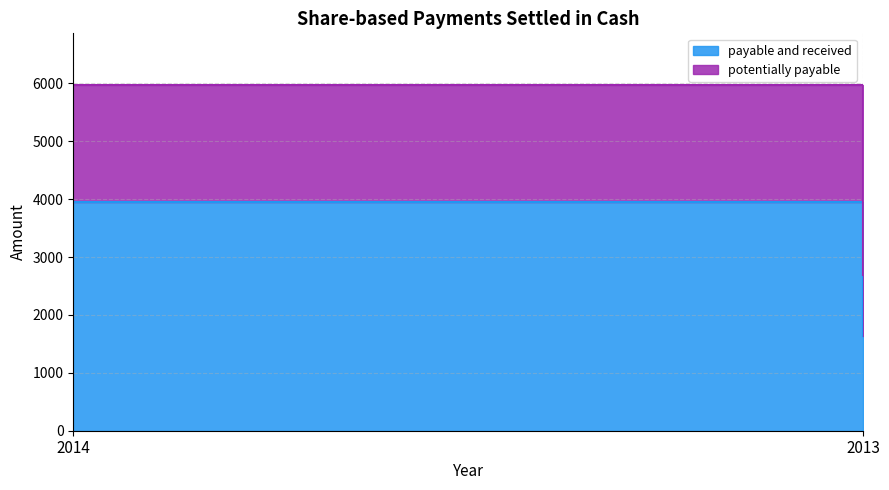

At how many categories does at least one series exceed 2791?

1